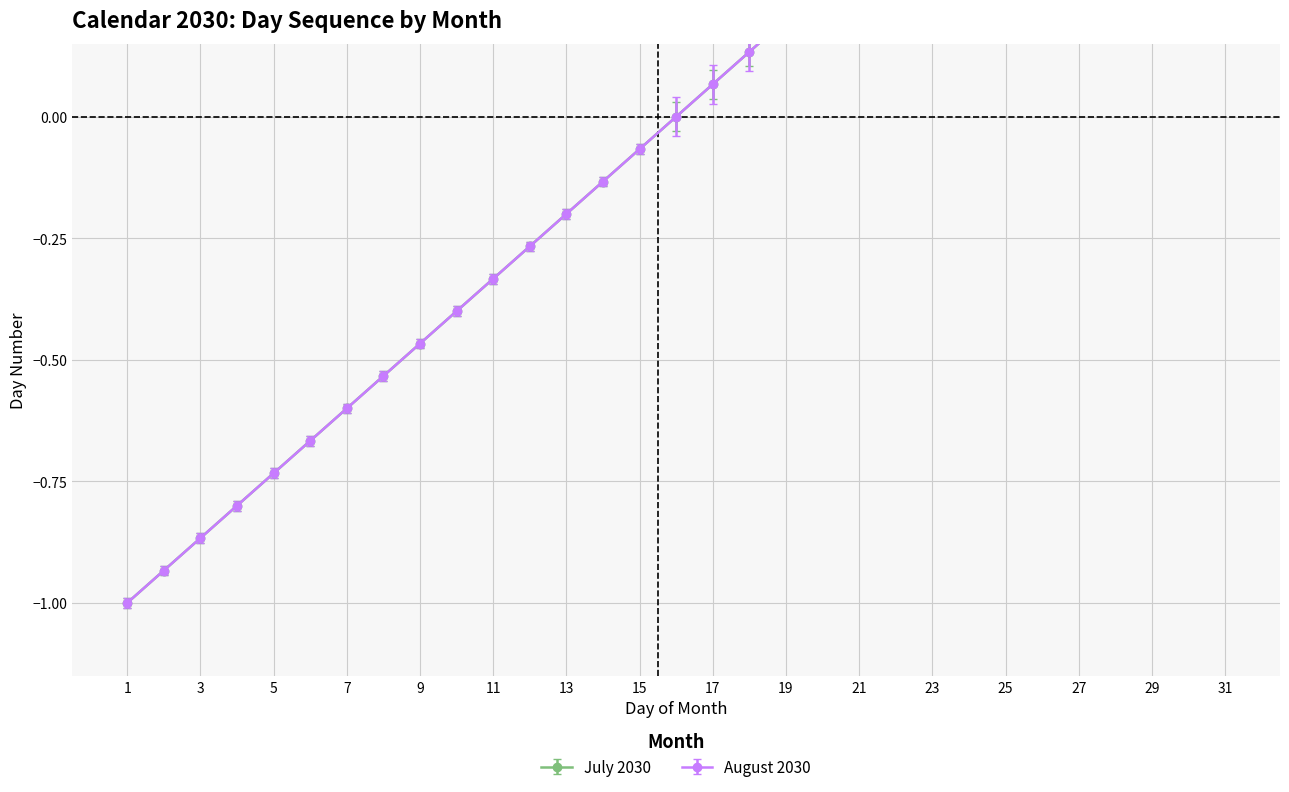

Is it true that August 2030 equals 0.4 at 28?

False